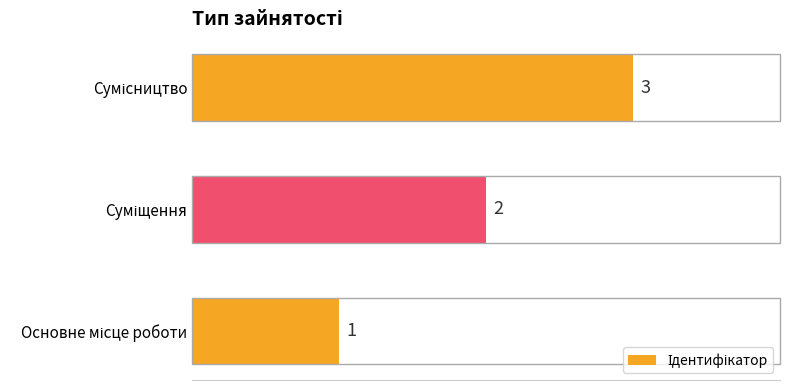

How many values are between 1 and 3?

3